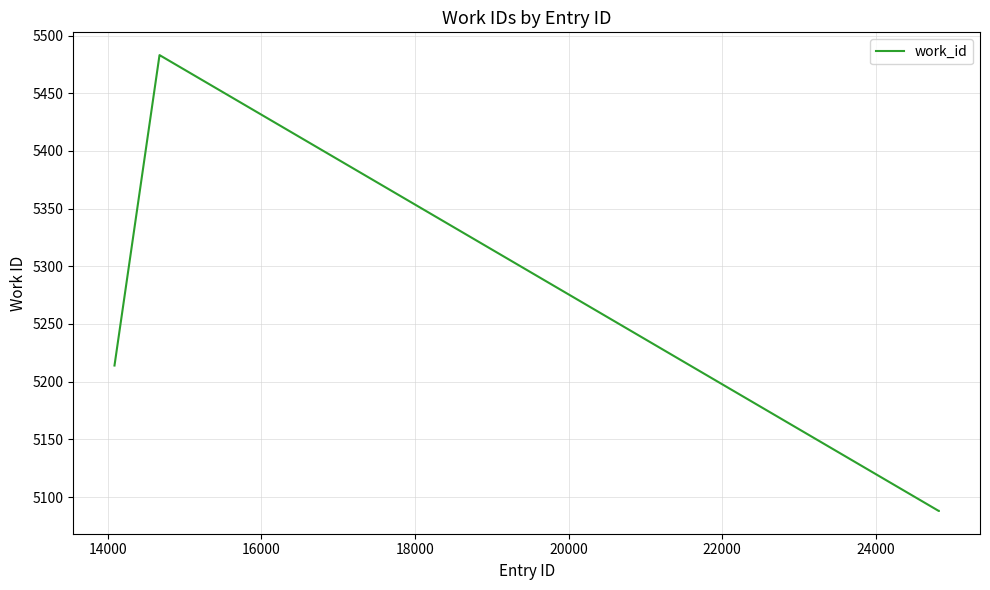

What is the maximum value shown in the chart?

5483